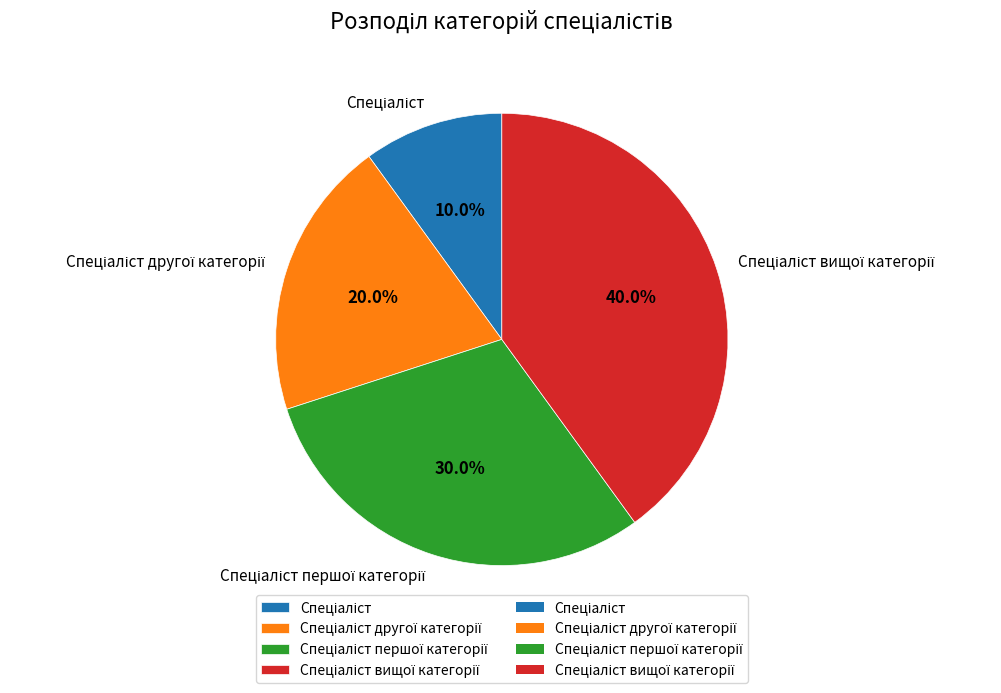

Is there any slice that represents more than half of the pie?

No